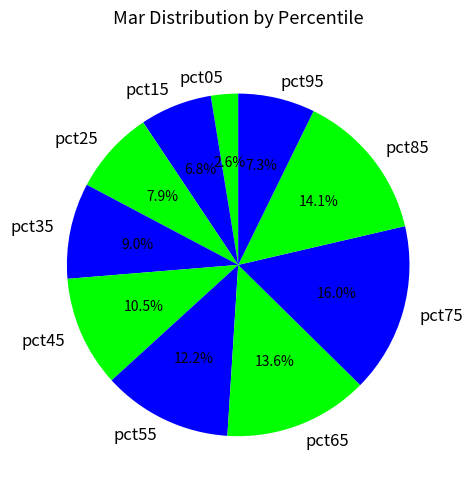

Between pct55 and pct35, which is larger?

pct55